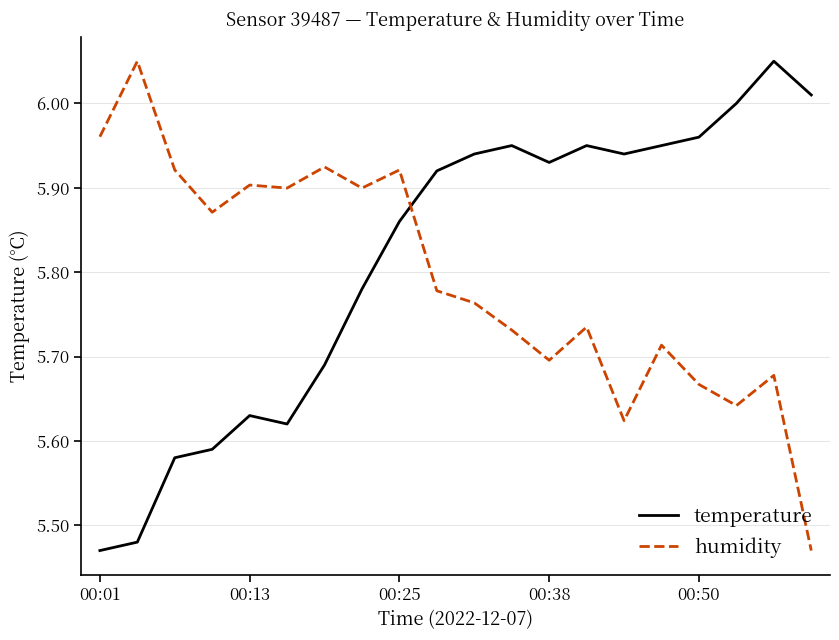

After their last crossing, which series has the higher values: temperature or humidity?

temperature